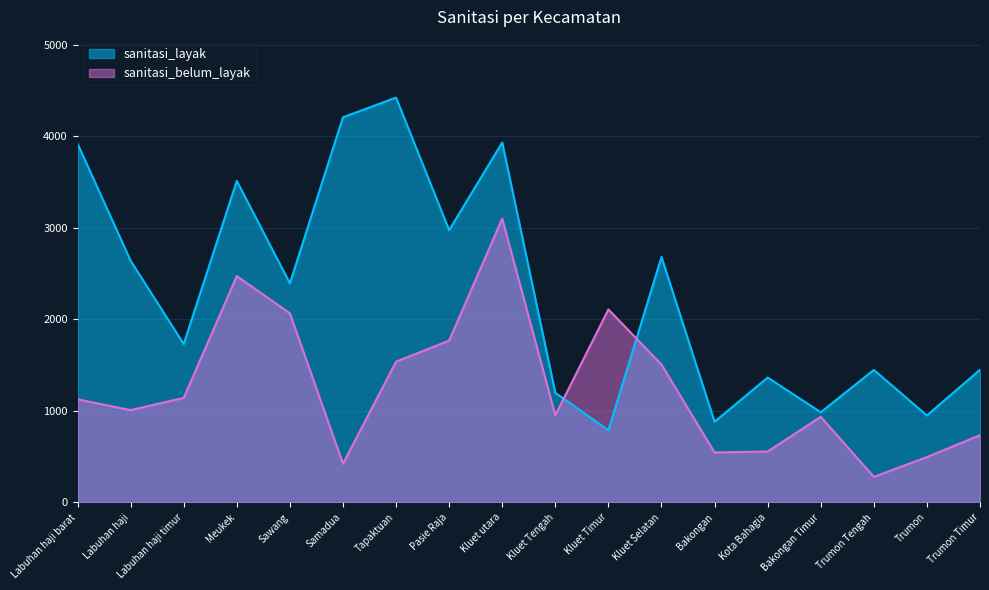

Which series has the largest range (max minus min)?

sanitasi_layak